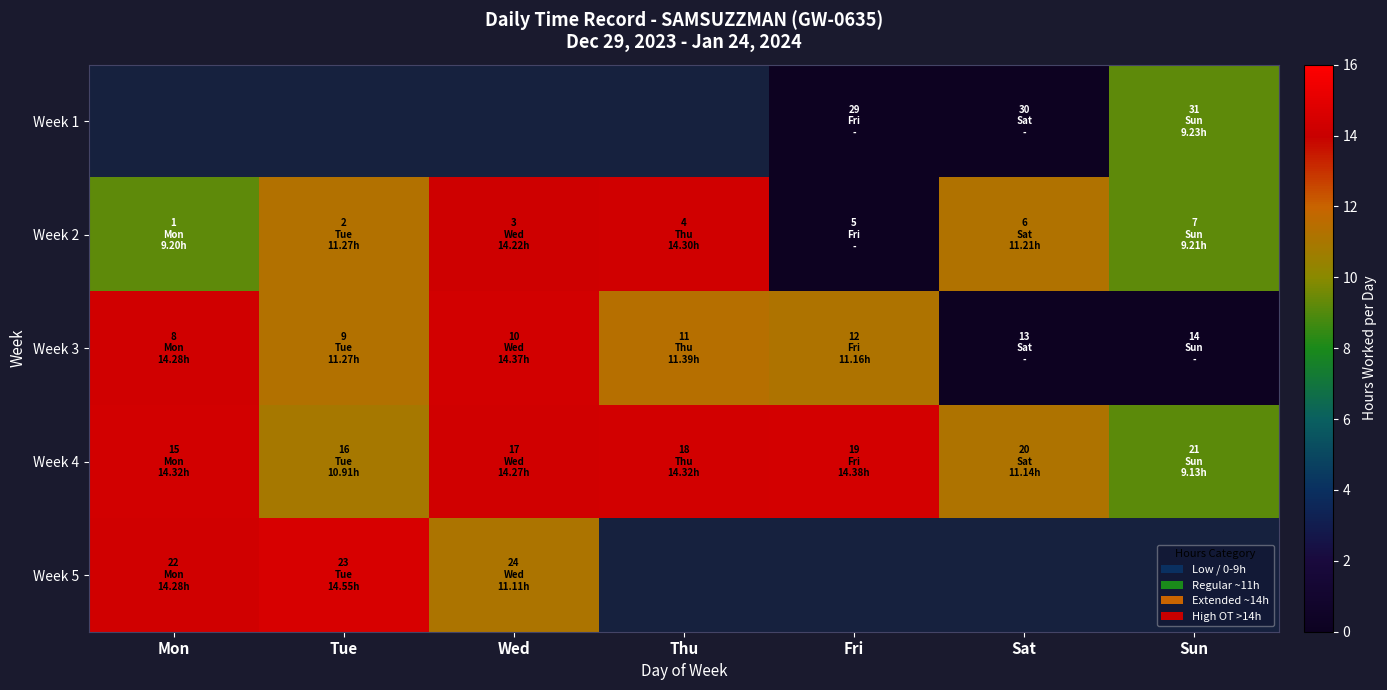

Which category has the lowest value across all series?

Fri